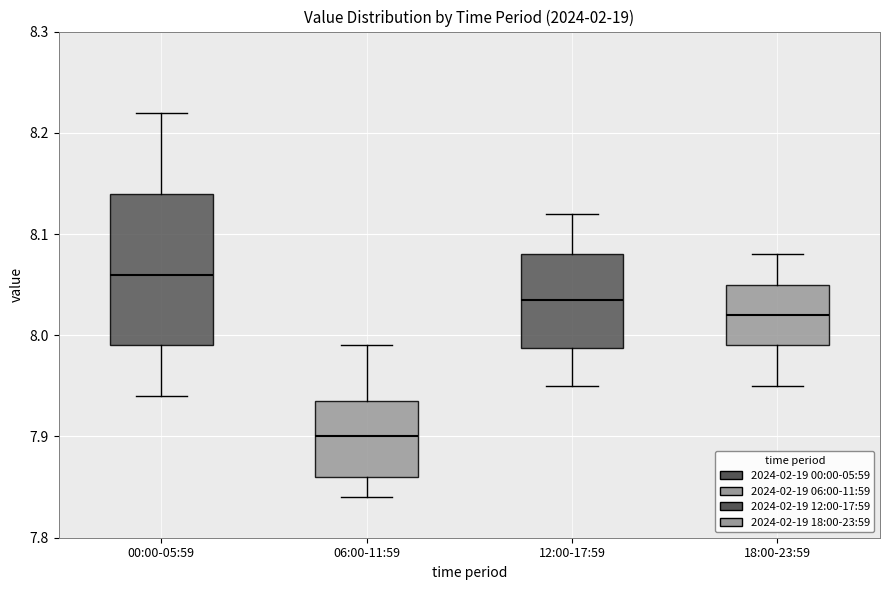

Comparing the boxes themselves (not the whiskers), which one is the tallest?

00:00-05:59